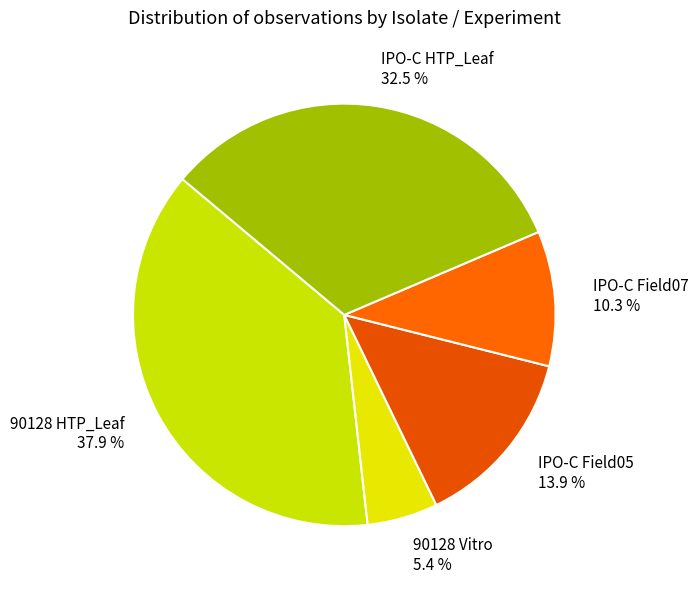

Combined, do IPO-C Field07 10.3 % and IPO-C Field05 13.9 % account for over 50%?

No